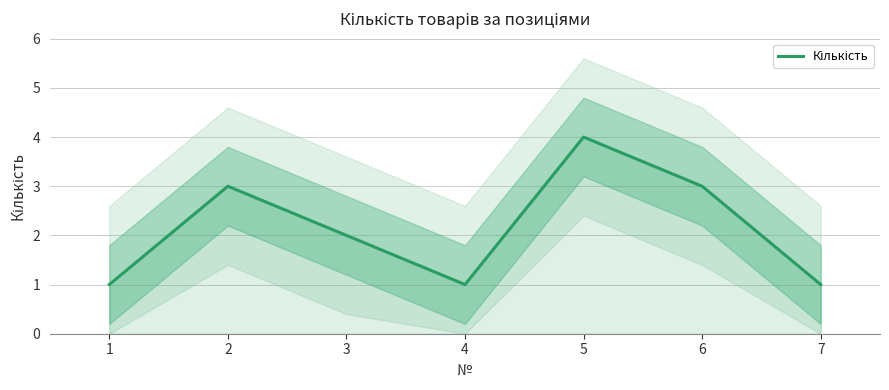

How many lines are shown in the chart?

1